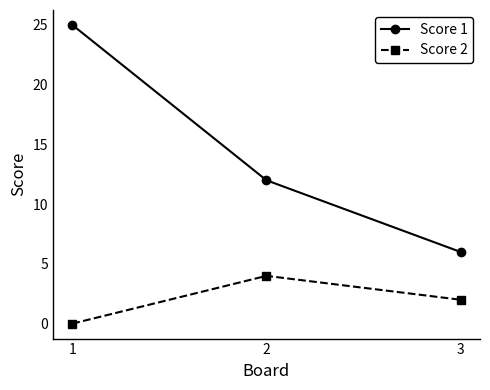

How many data points in Score 2 are less than 2?

1